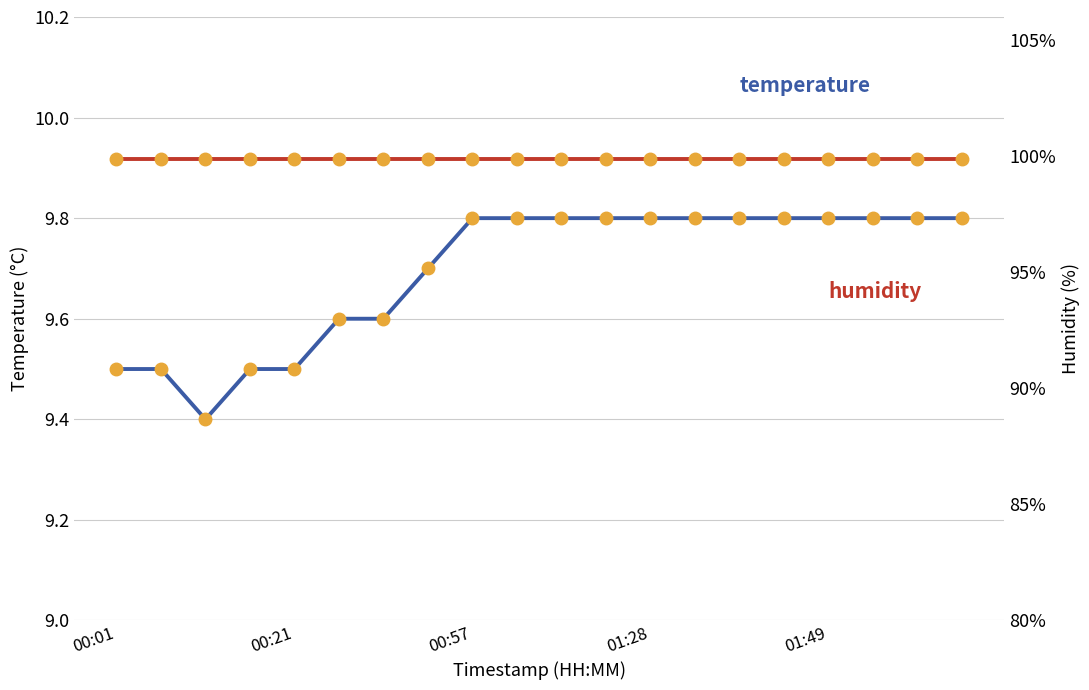

At how many categories does at least one series exceed 54?

20